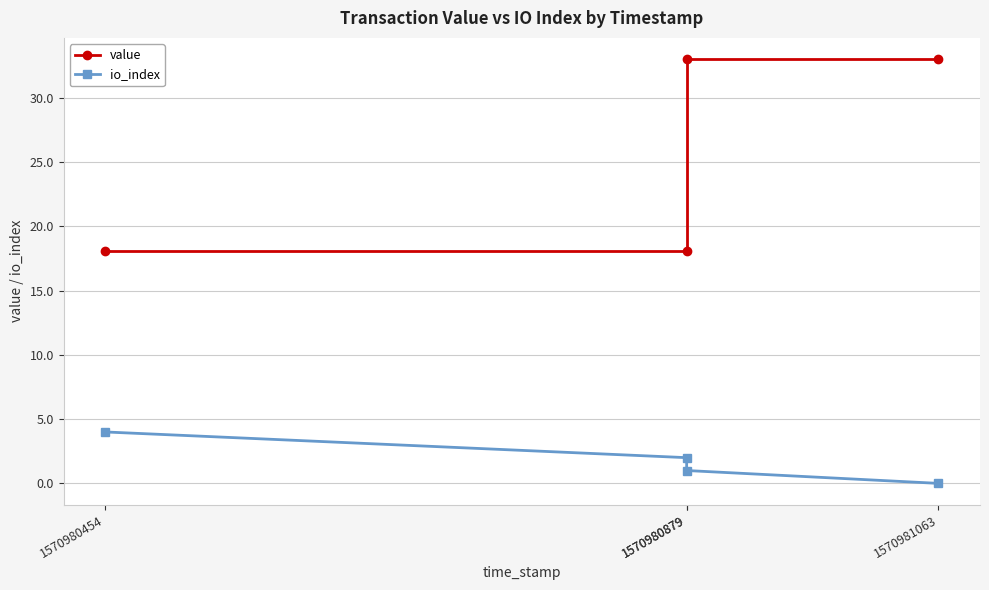

Is it true that value equals 33.0 at 1570981063?

True